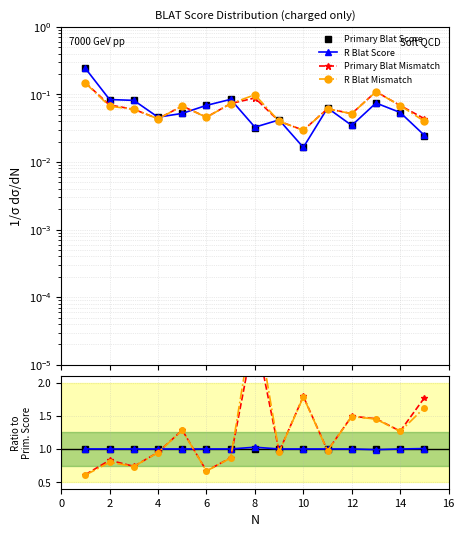

The R Blat Mismatch series shows 1.7 at 14. True or false?

False